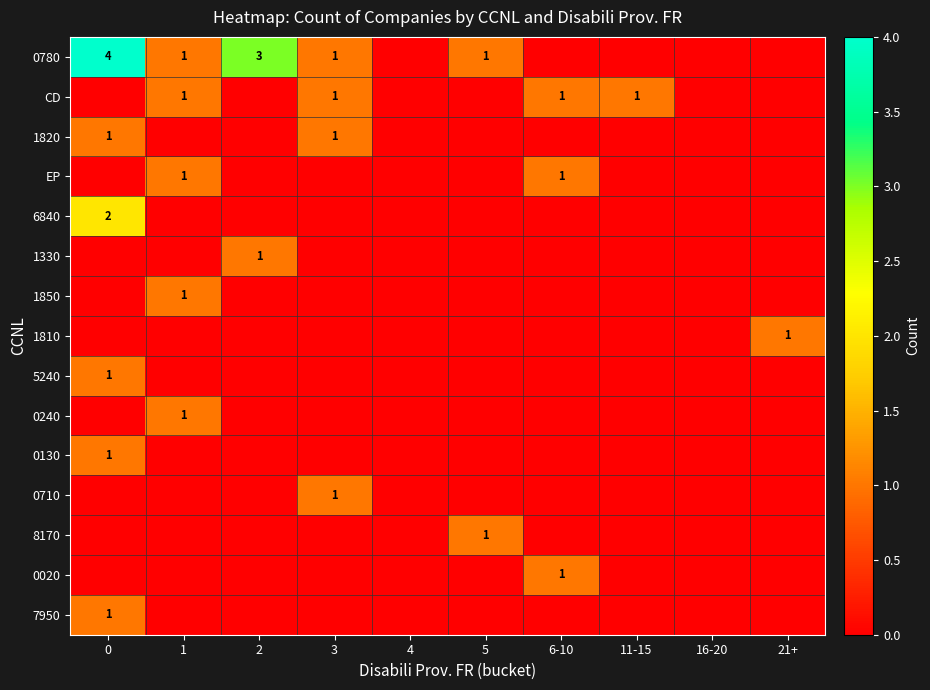

Which category has the lowest value across all series?

4